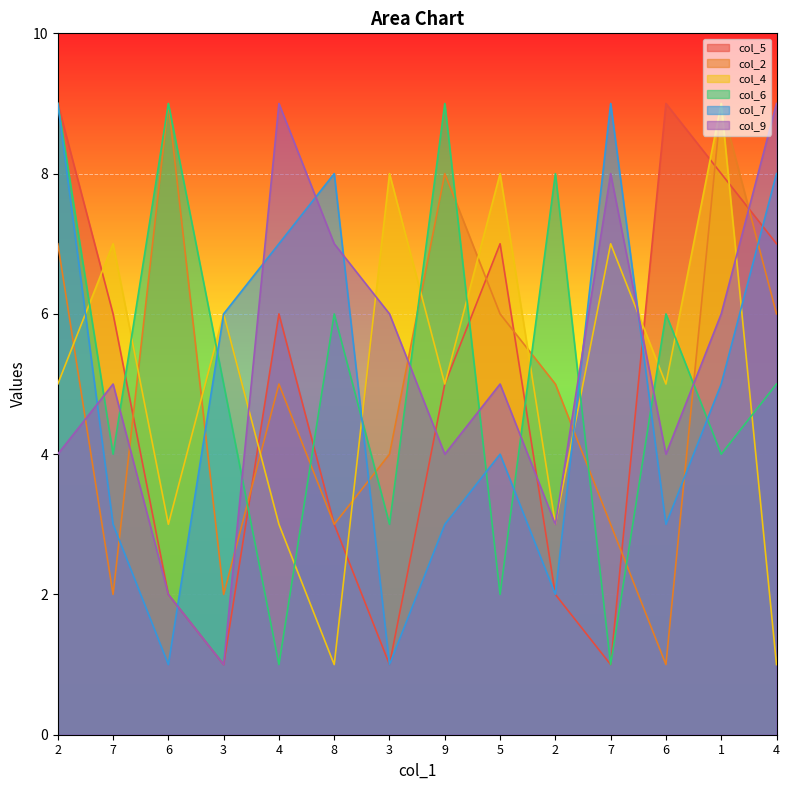

The col_6 series shows 6 at 7. True or false?

False